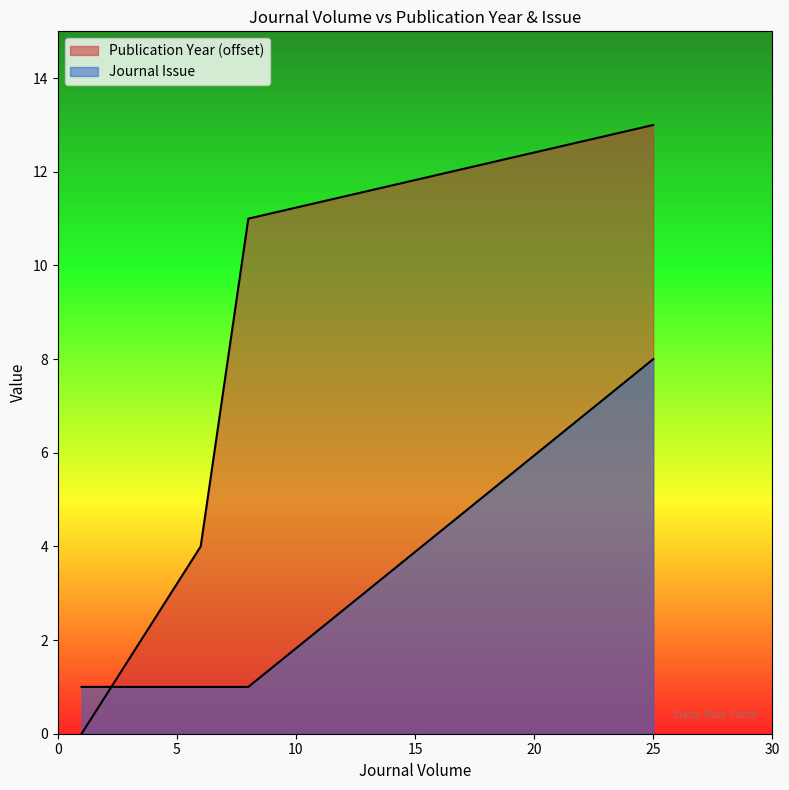

Which has a higher value, 1 or 25?

25